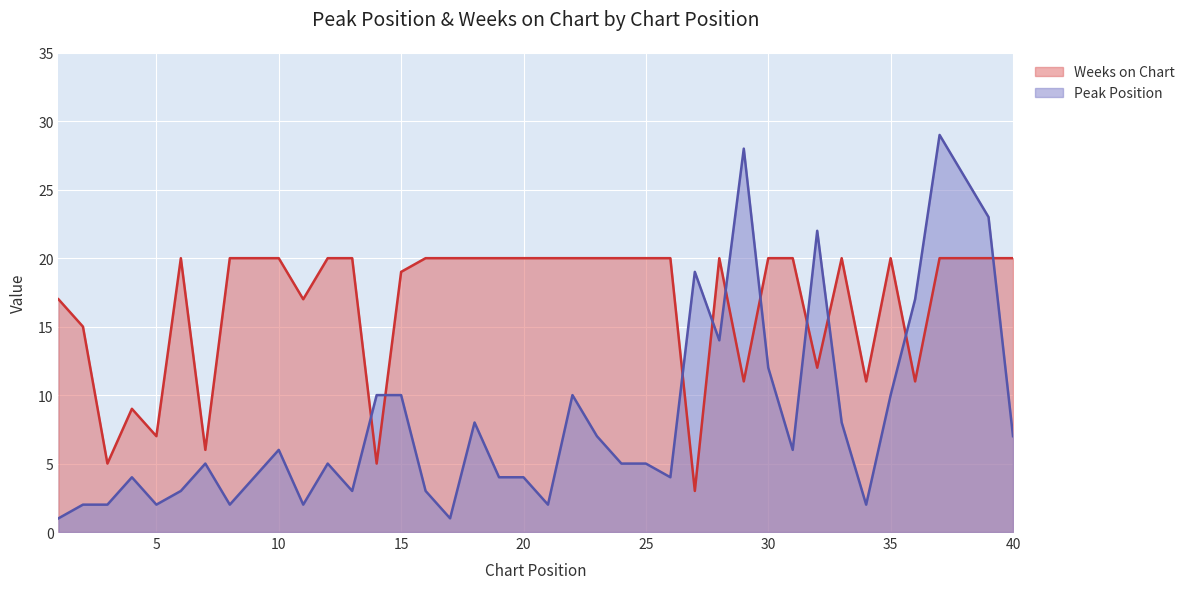

After their last crossing, which series has the higher values: Peak Position or Weeks on Chart?

Weeks on Chart